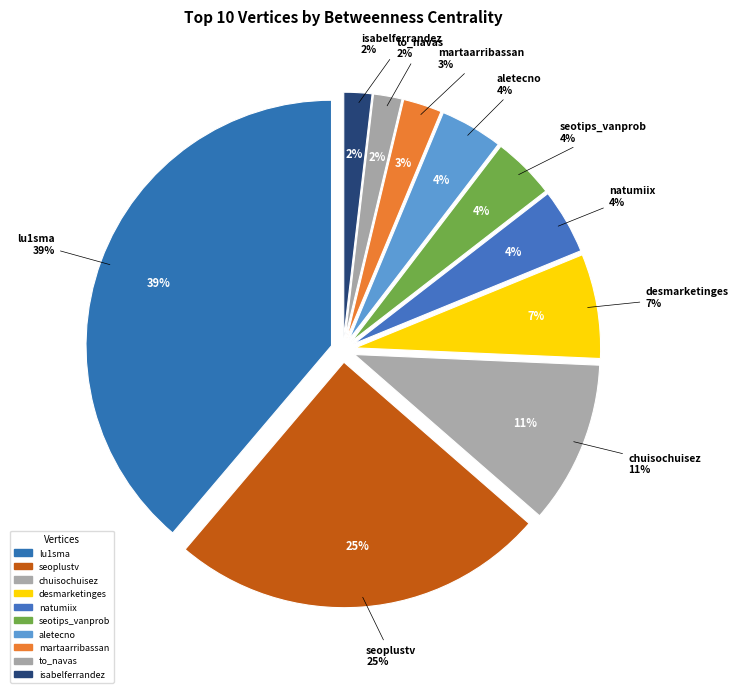

Rank the categories by value from highest to lowest.

lu1sma, seoplustv, chuisochuisez, desmarketinges, natumiix, seotips_vanprob, aletecno, martaarribassan, to_navas, isabelferrandez